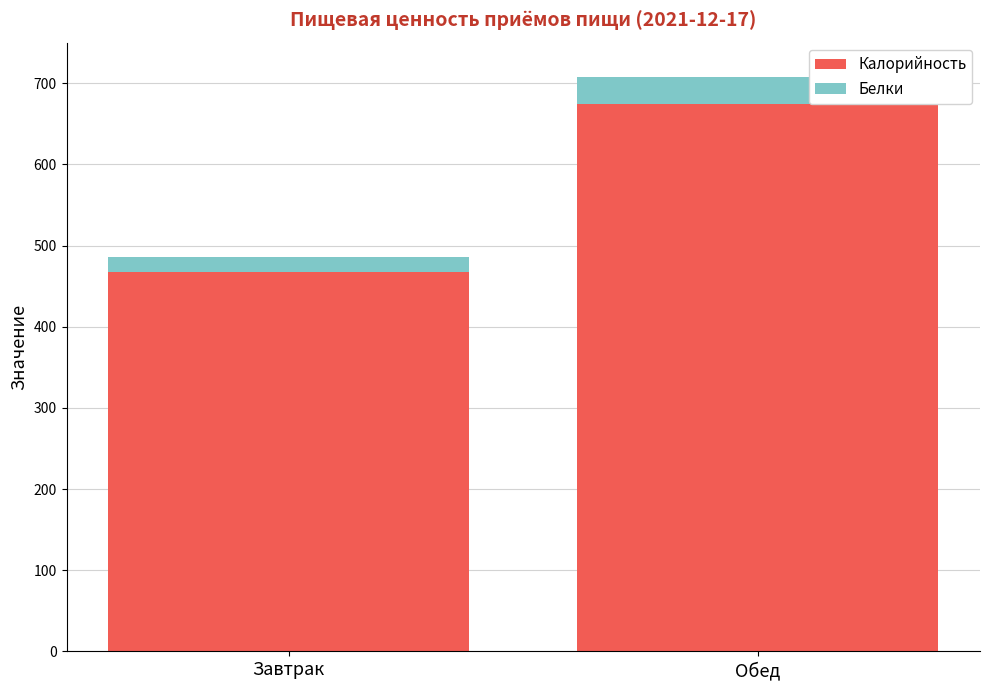

Reading left to right, list the values for the Калорийность series.

Завтрак=468	Обед=675